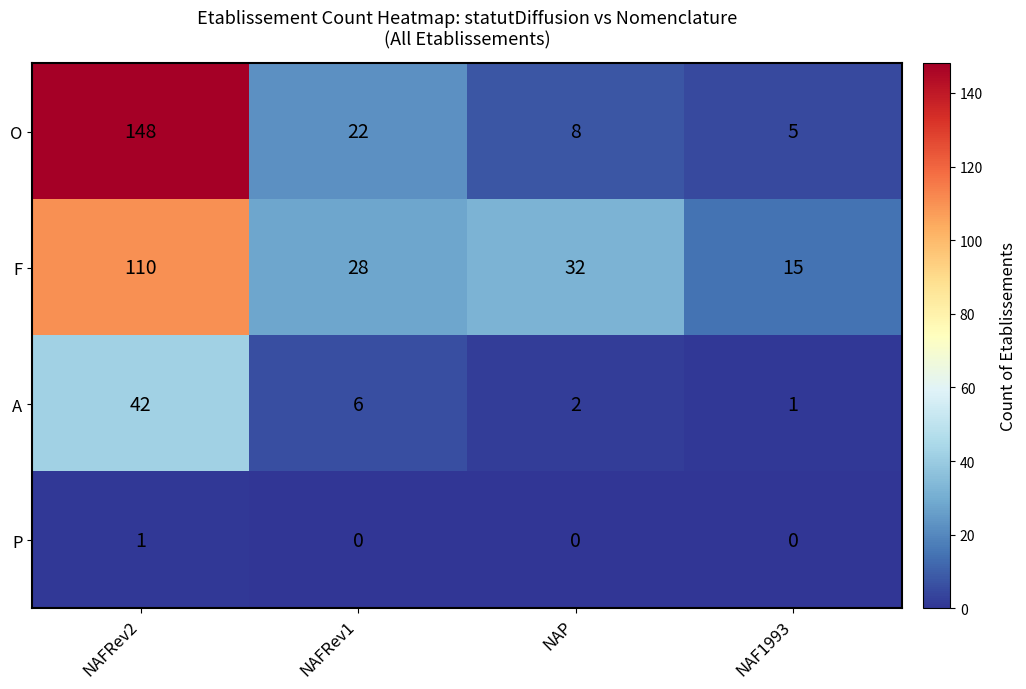

What is the spread (max minus min) of values at NAP?

32